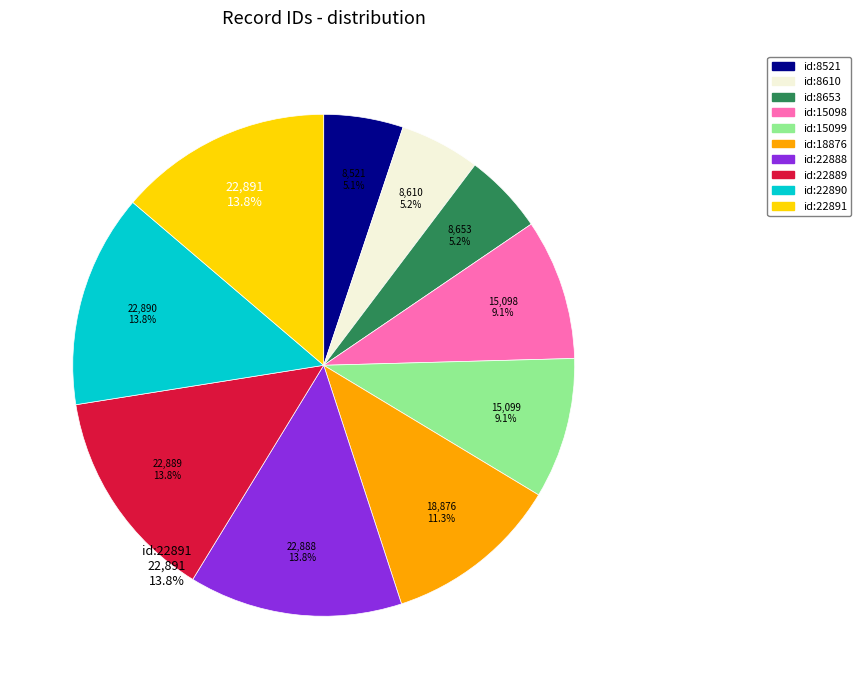

Between id:8653 and id:15099, which is larger?

id:15099